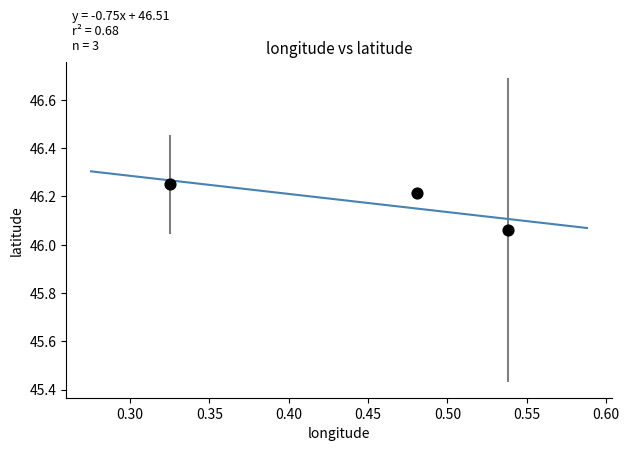

What is the average X value?

0.4